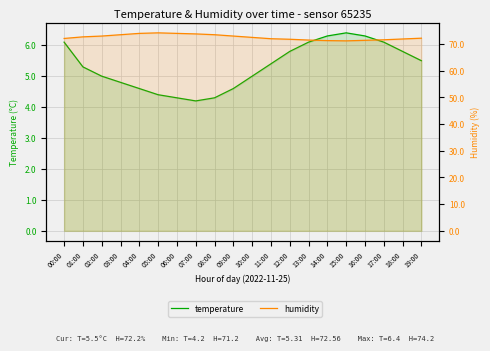

The value of humidity at 09:00 is 118.9. True or false?

False